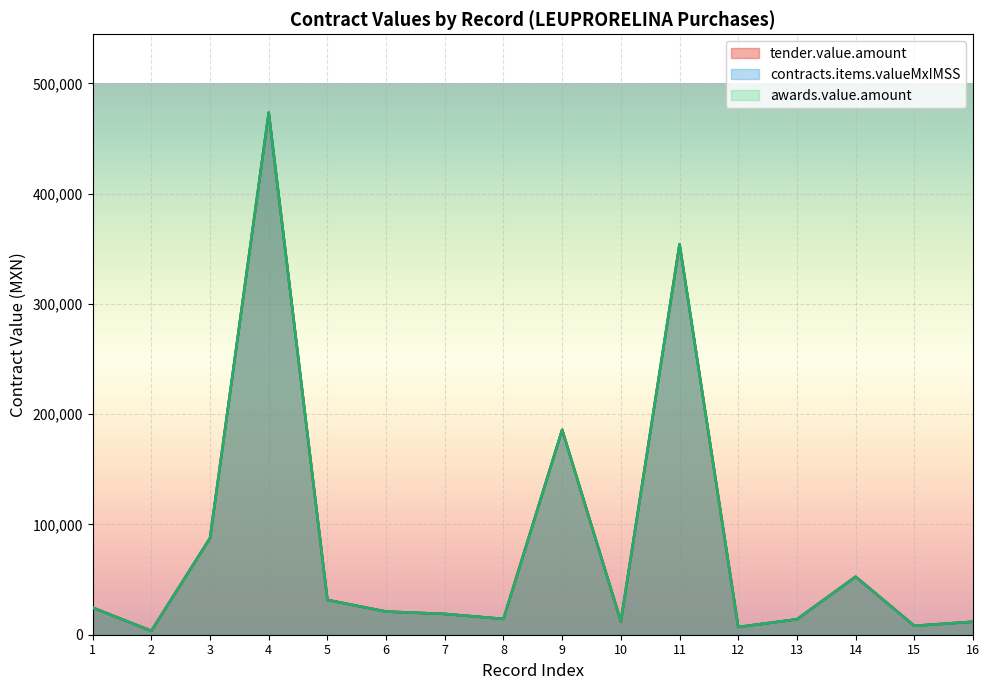

True or false: tender.value.amount and awards.value.amount intersect in this chart.

False